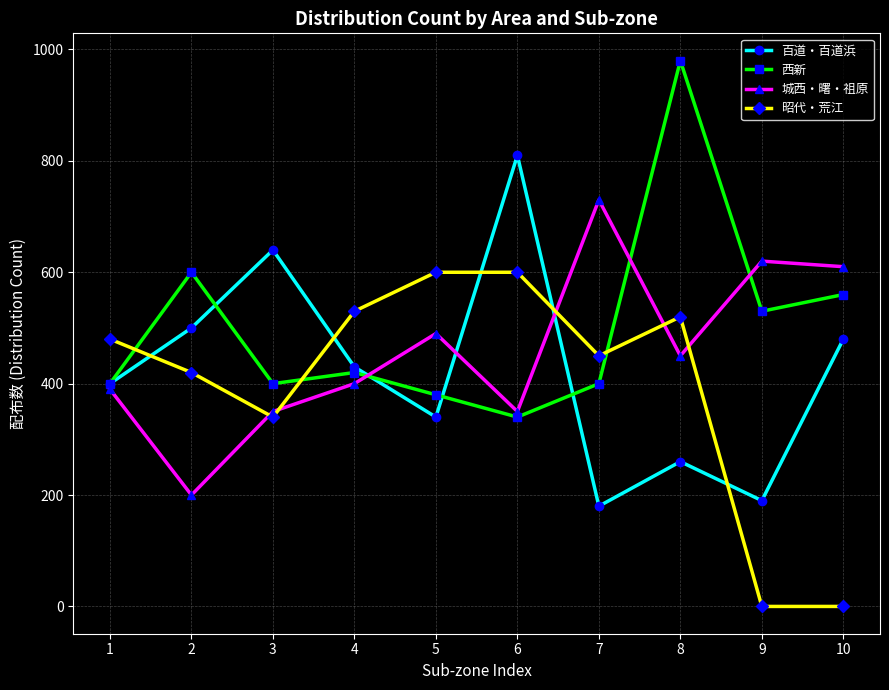

How many categories are shown in the chart?

10